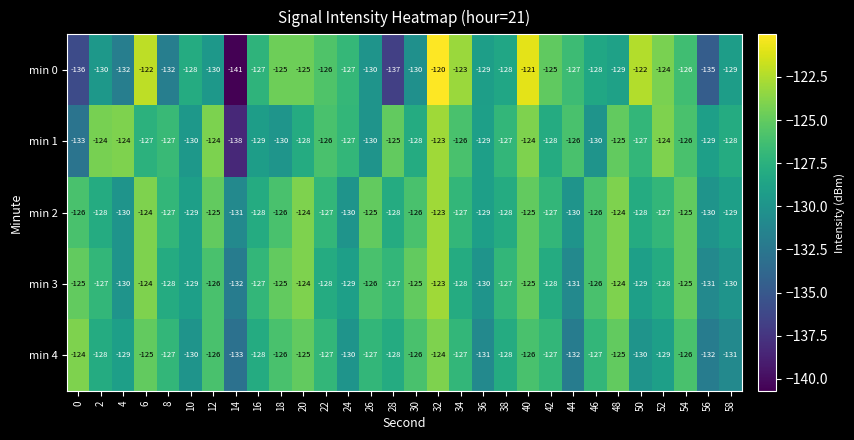

Is it true that min 1 equals -128 at 58?

True